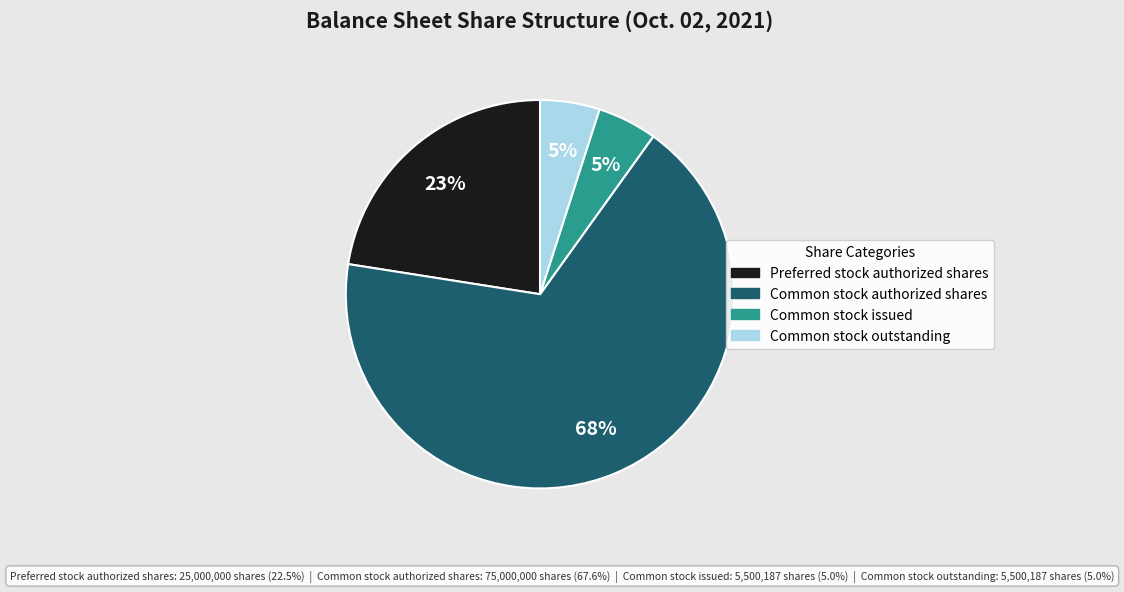

Which category accounts for the majority?

Common stock authorized shares